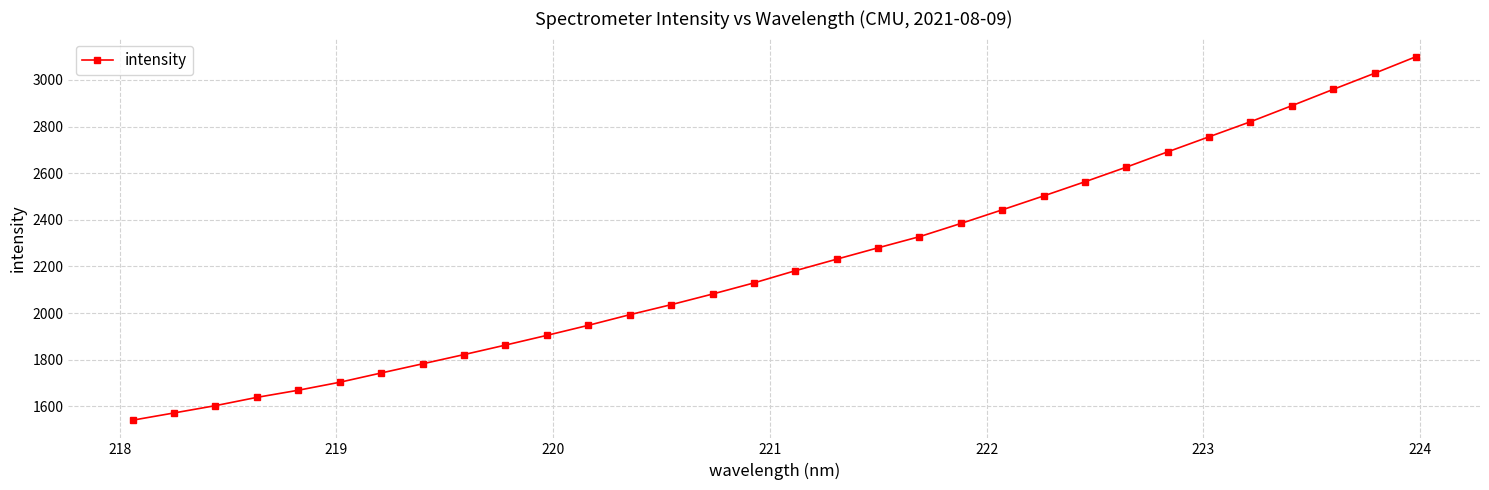

What is the minimum value shown in the chart?

1540.9